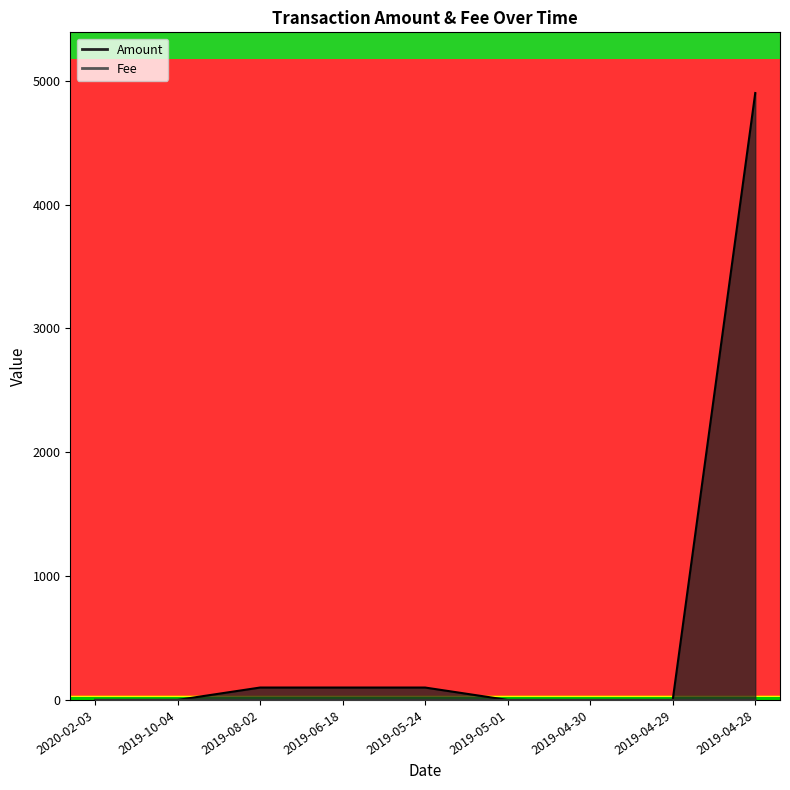

What is the value of the Amount point at the 9th from the left?

4901.5